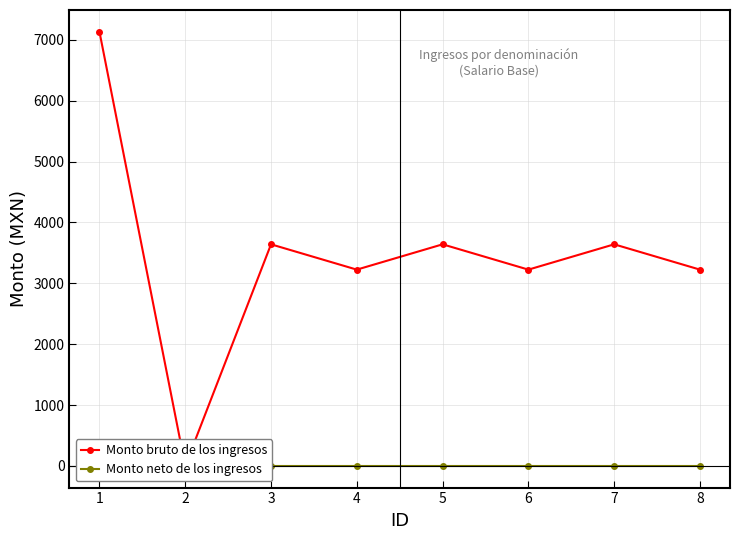

True or false: Monto neto de los ingresos and Monto bruto de los ingresos cross at least once.

False